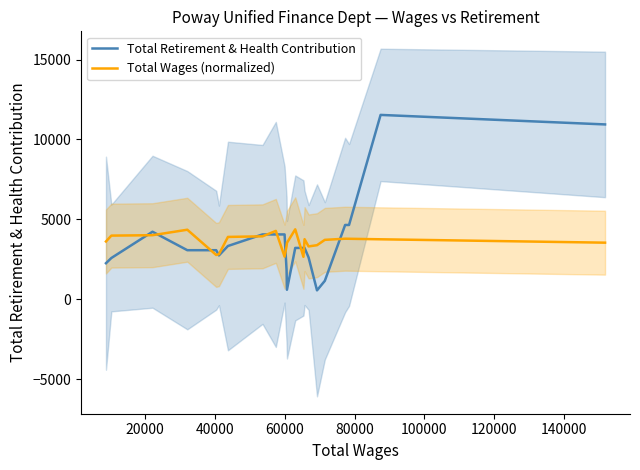

How many lines are shown in the chart?

2